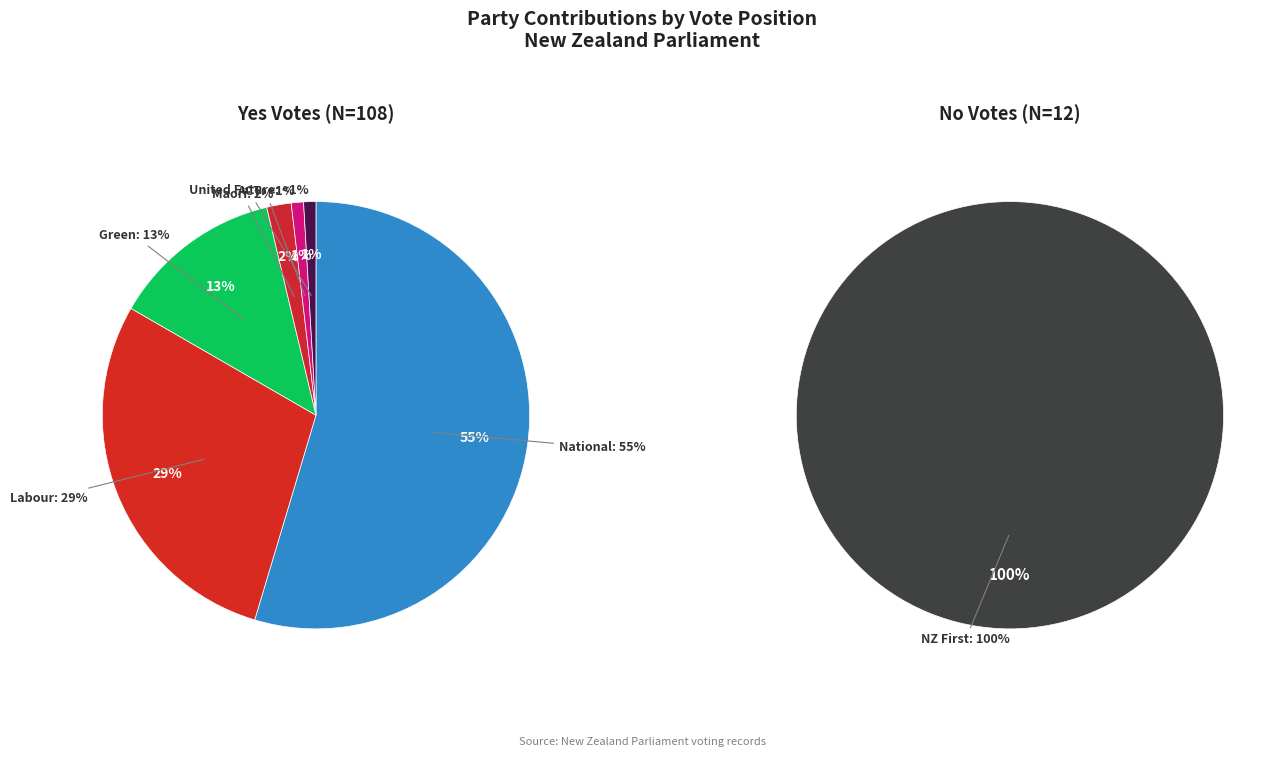

How much of the chart is everything except ACT?

99.2%